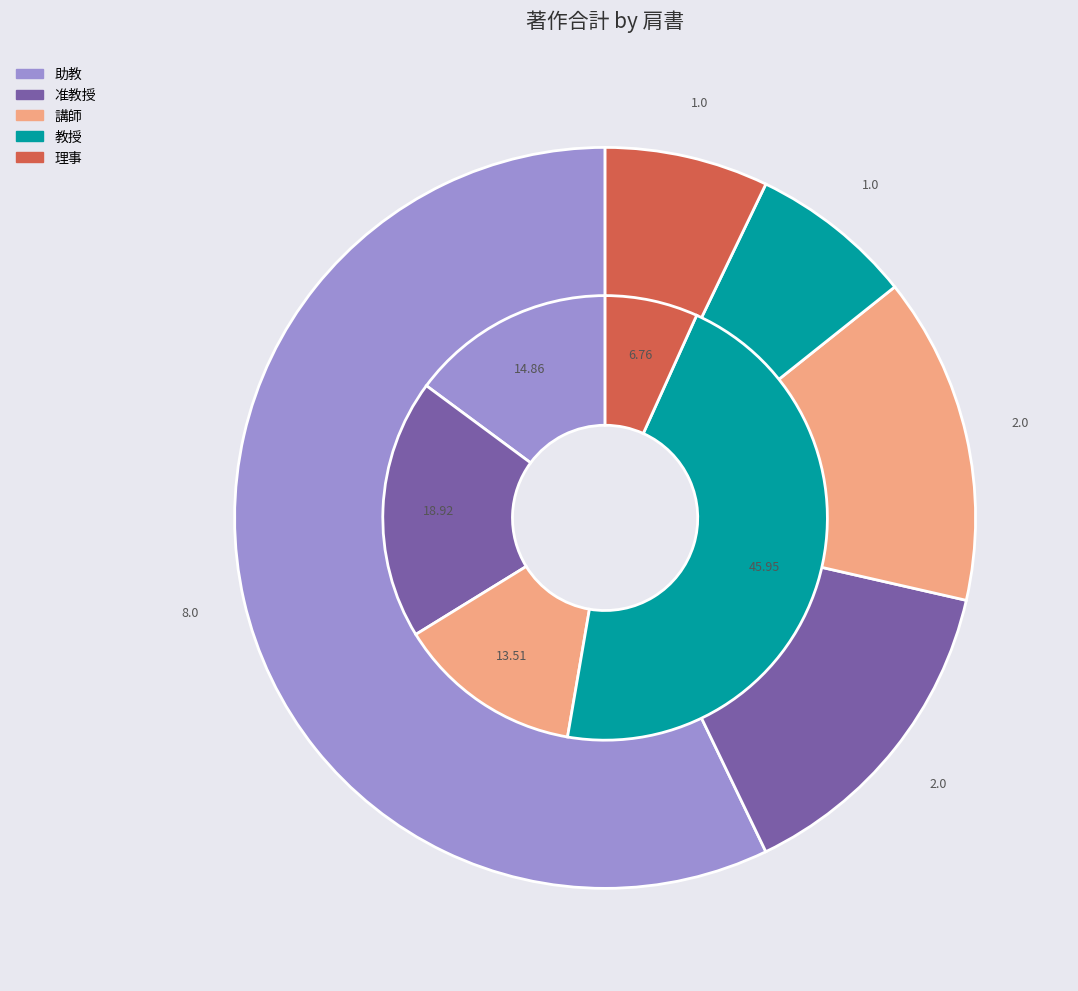

Which slice is the smallest?

教授